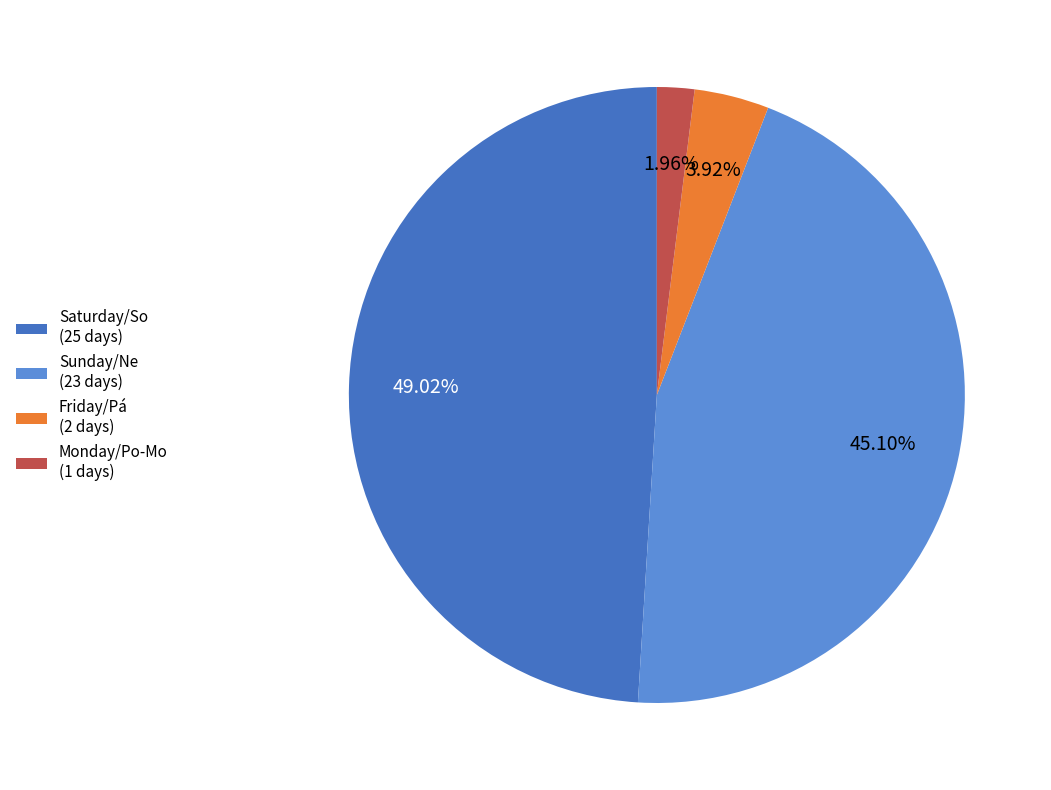

How many slices are in this pie chart?

4